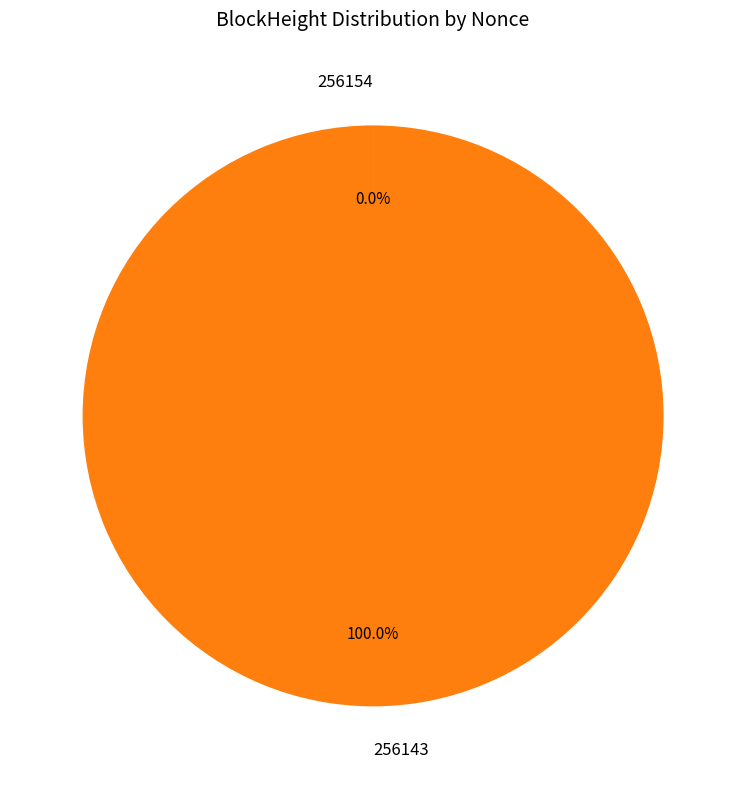

Which category has the biggest portion of the pie?

256143